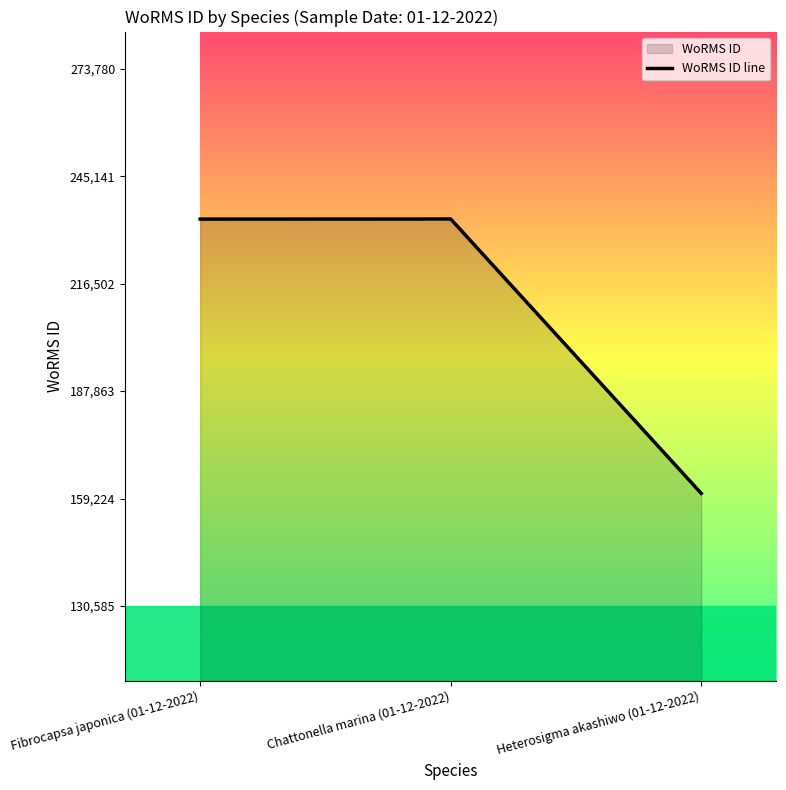

The value at Heterosigma akashiwo (01-12-2022) is 160585. True or false?

True